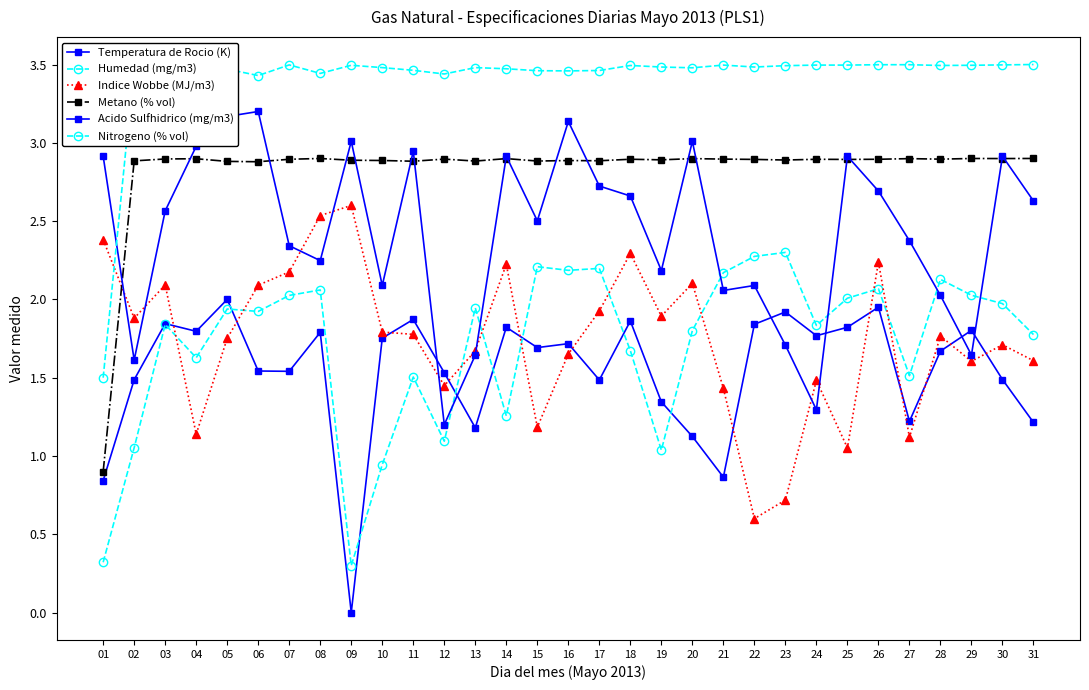

What is the minimum value for Acido Sulfhidrico (mg/m3)?

1.2